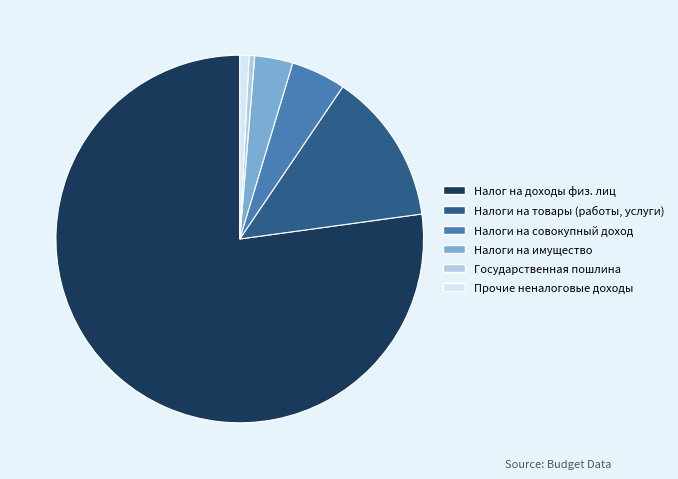

Is there any slice that represents more than half of the pie?

Yes